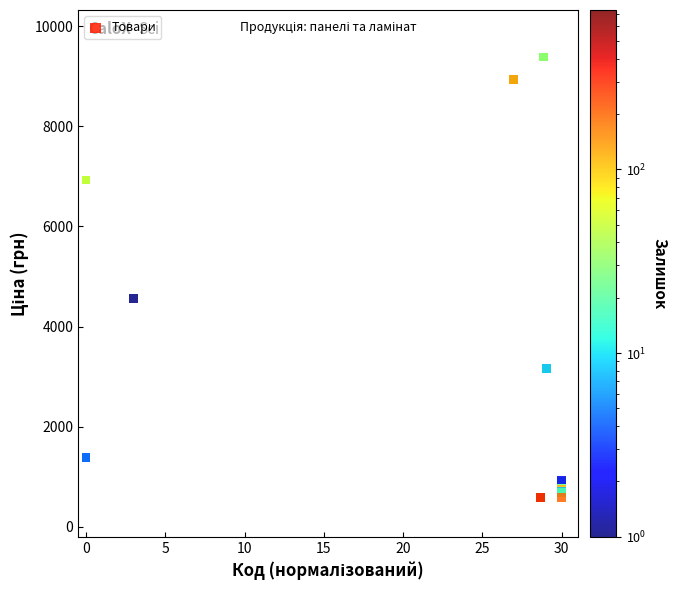

What Y value in the scatter plot is closest to 4984?

4561.9